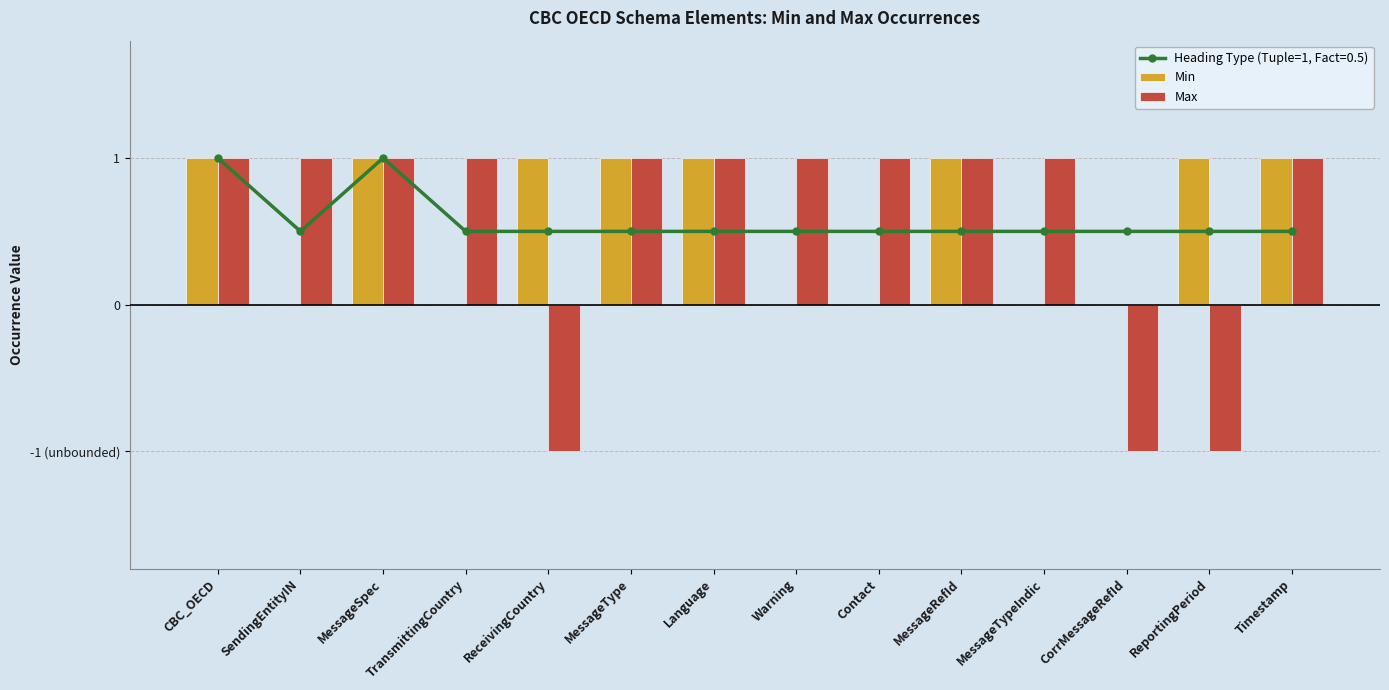

At which label does Min reach its peak?

CBC_OECD